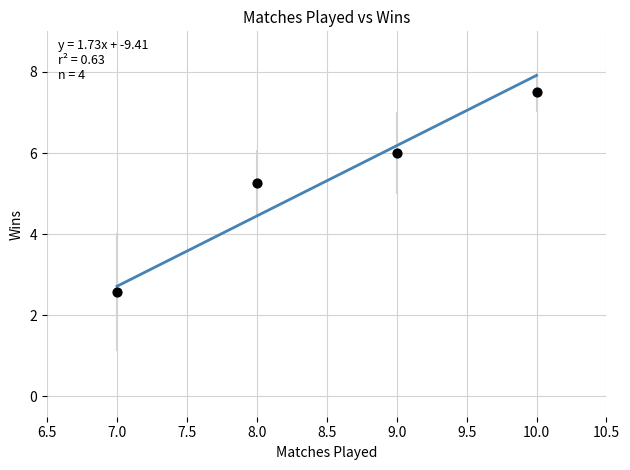

What is the range of Y values (max minus min)?

4.9